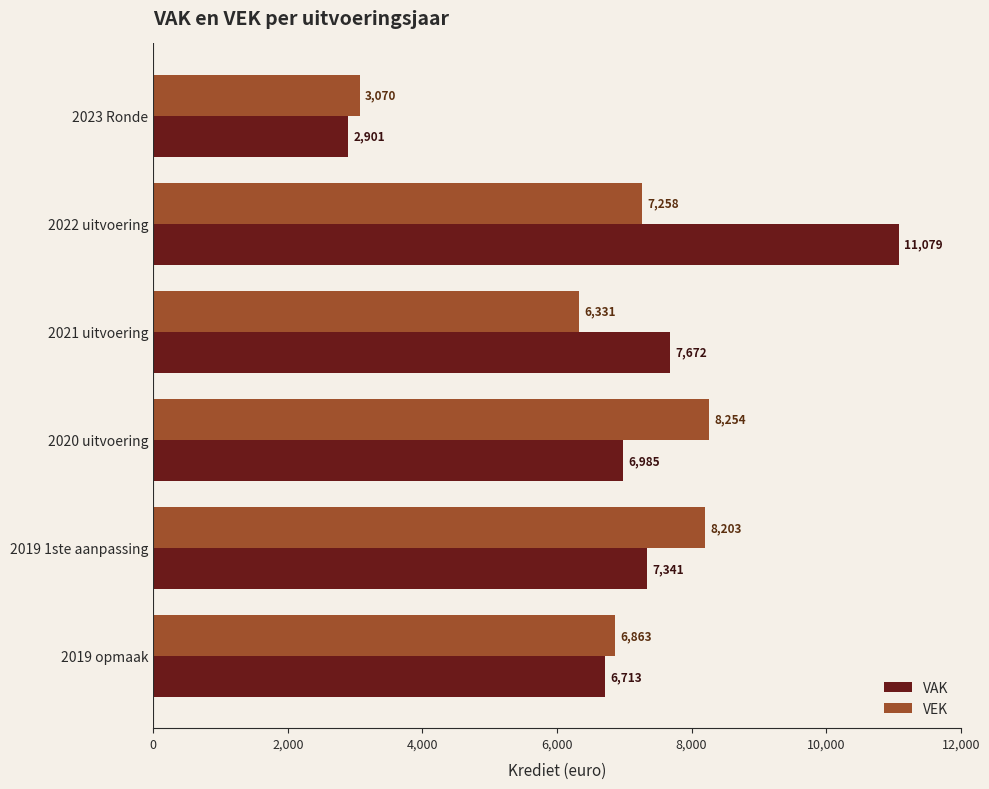

What is the difference between the second highest and second lowest values in the VEK series?

1872